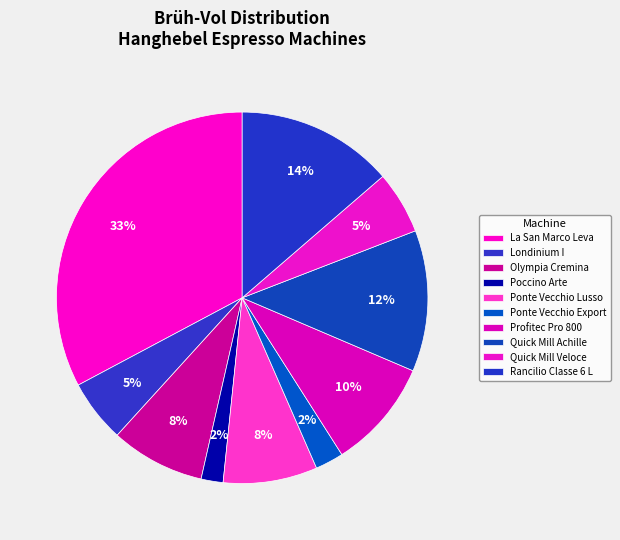

How many slices are in this pie chart?

10